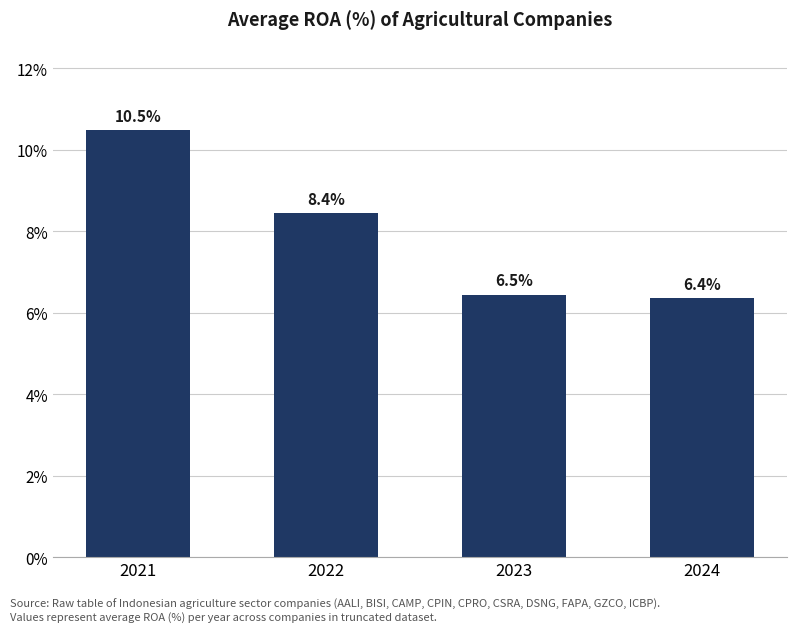

Rank the categories by value from highest to lowest.

2021, 2022, 2023, 2024